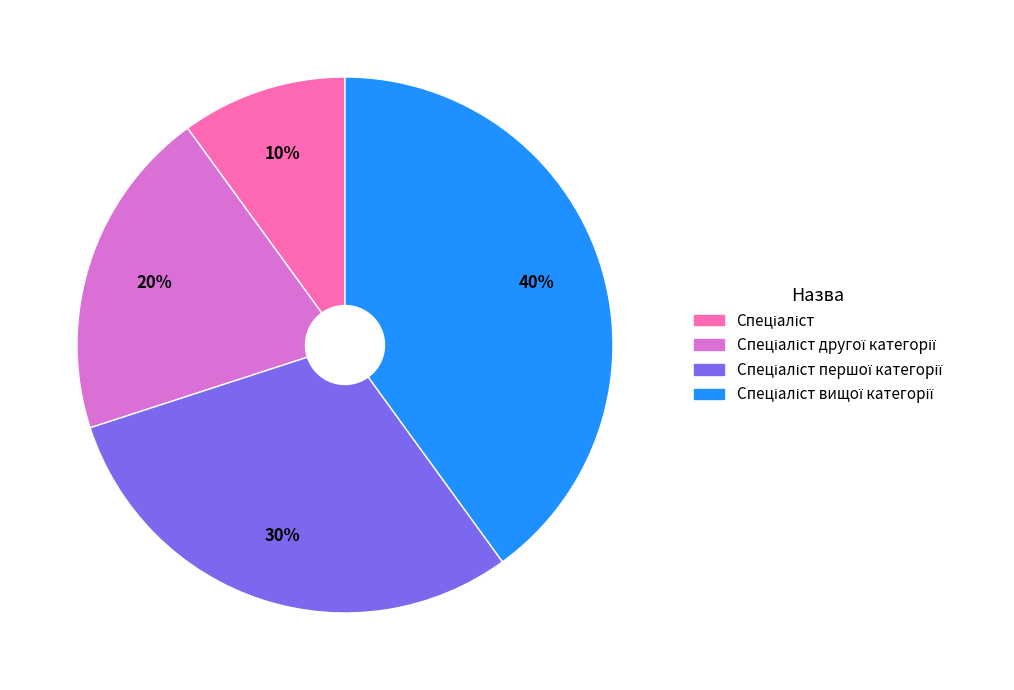

Does any single category account for the majority?

No